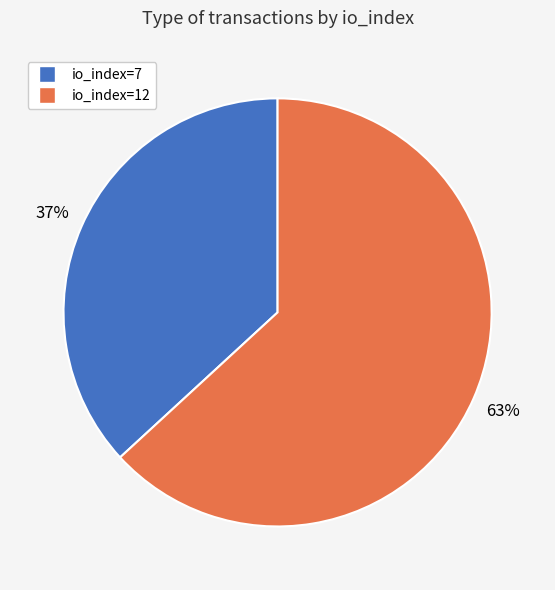

To the nearest percent, what portion does io_index=7 represent?

37%